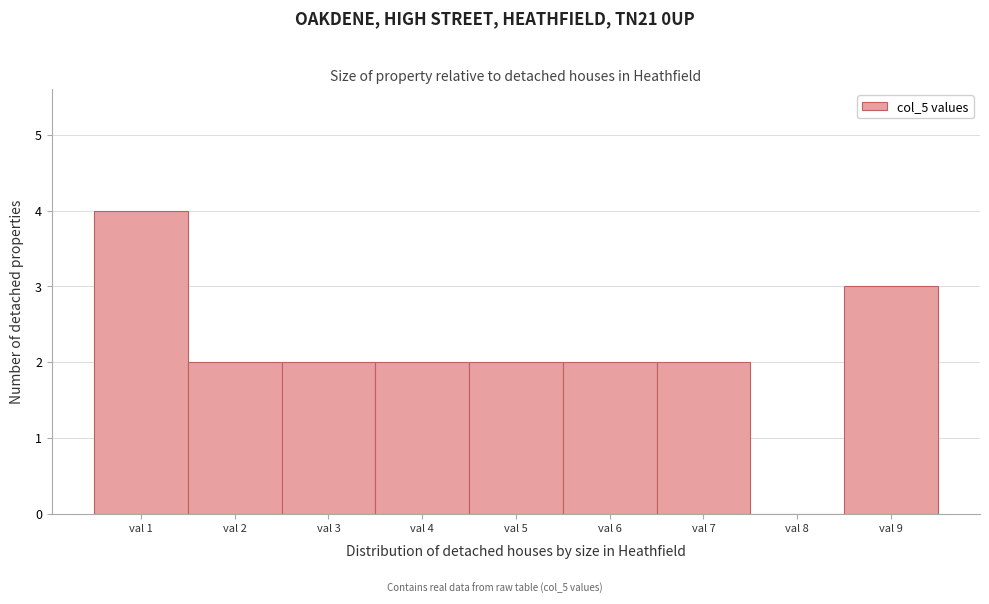

Reading left to right, what are all the values shown in this chart?

val 1=4	val 2=2	val 3=2	val 4=2	val 5=2	val 6=2	val 7=2	val 8=0	val 9=3